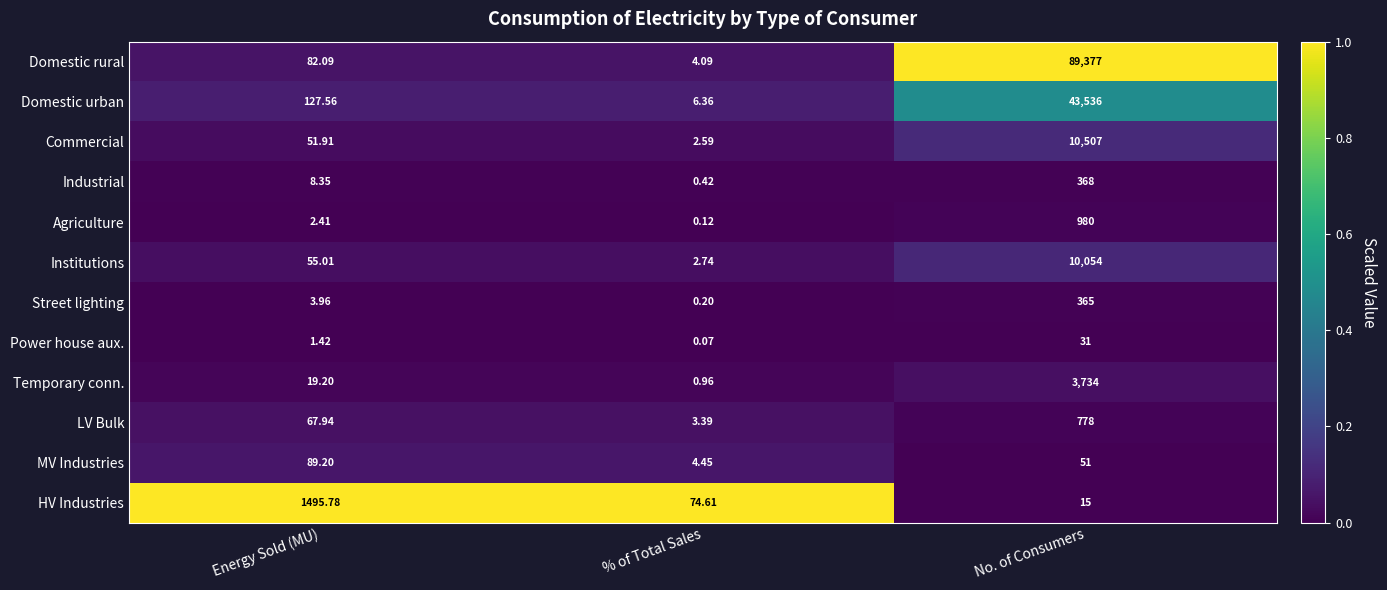

At No. of Consumers, list the series in order from largest to smallest.

Domestic rural, Domestic urban, Commercial, Institutions, Temporary conn., Agriculture, LV Bulk, Industrial, Street lighting, MV Industries, Power house aux., HV Industries